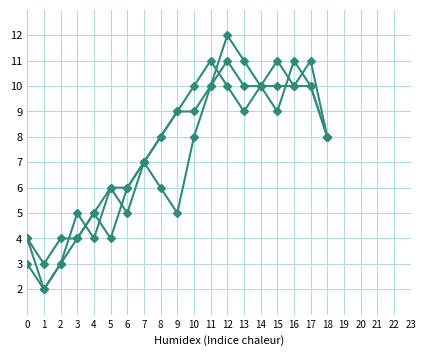

Which label corresponds to the largest value in the chart?

12